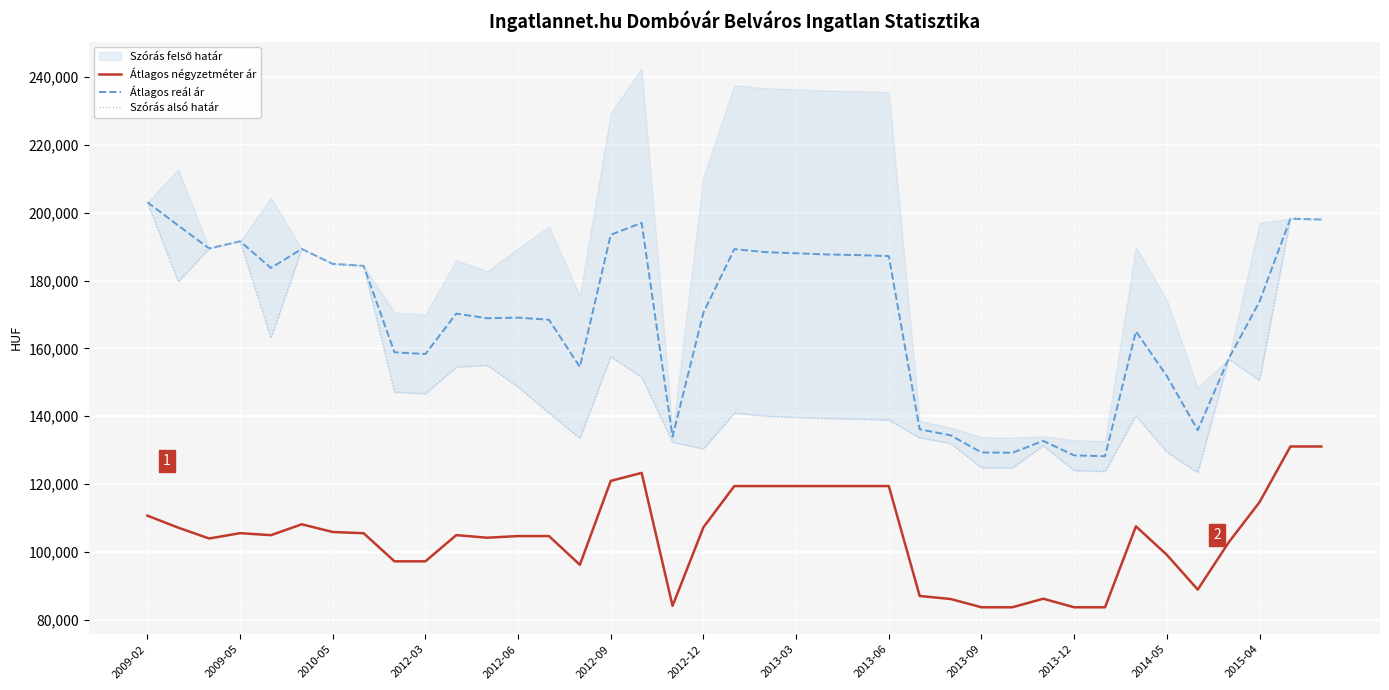

The Átlagos reál ár series shows 121370 at 2013-03. True or false?

False